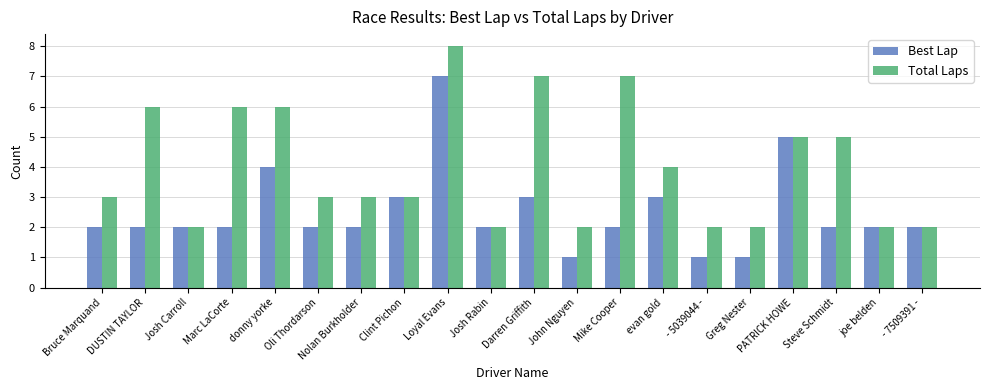

How many categories are shown in the chart?

20